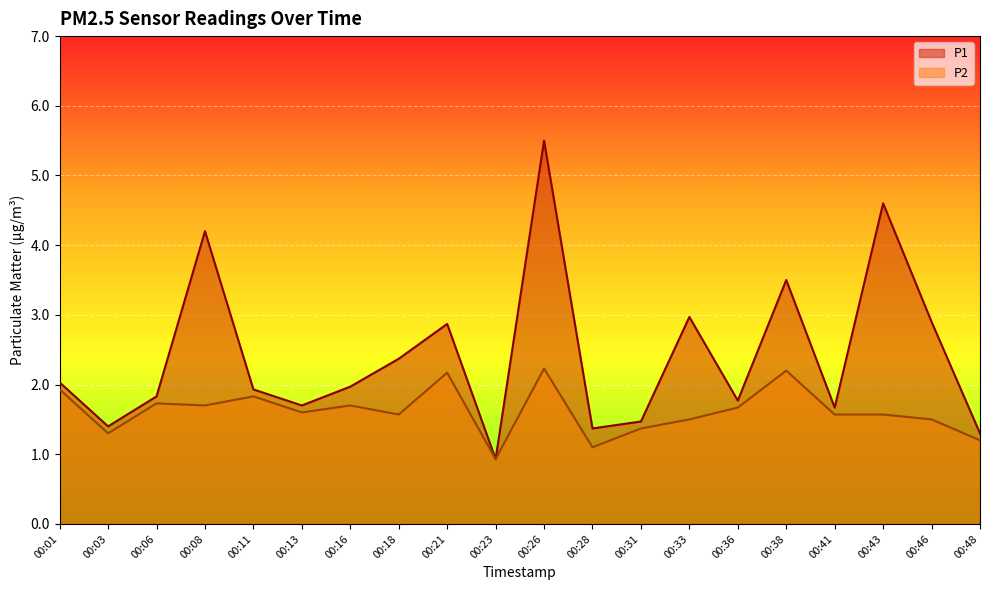

What is the difference between the highest and lowest values at 00:48?

0.1